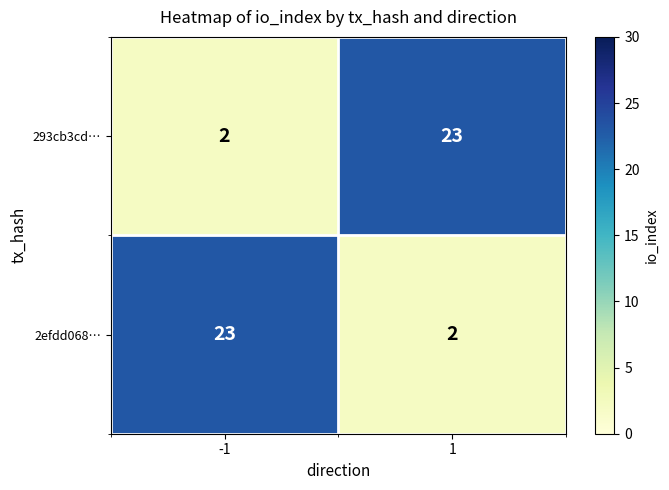

Reading right to left, transcribe all the data shown in this chart.

293cb3cd…: 1=23	-1=2
2efdd068…: 1=2	-1=23